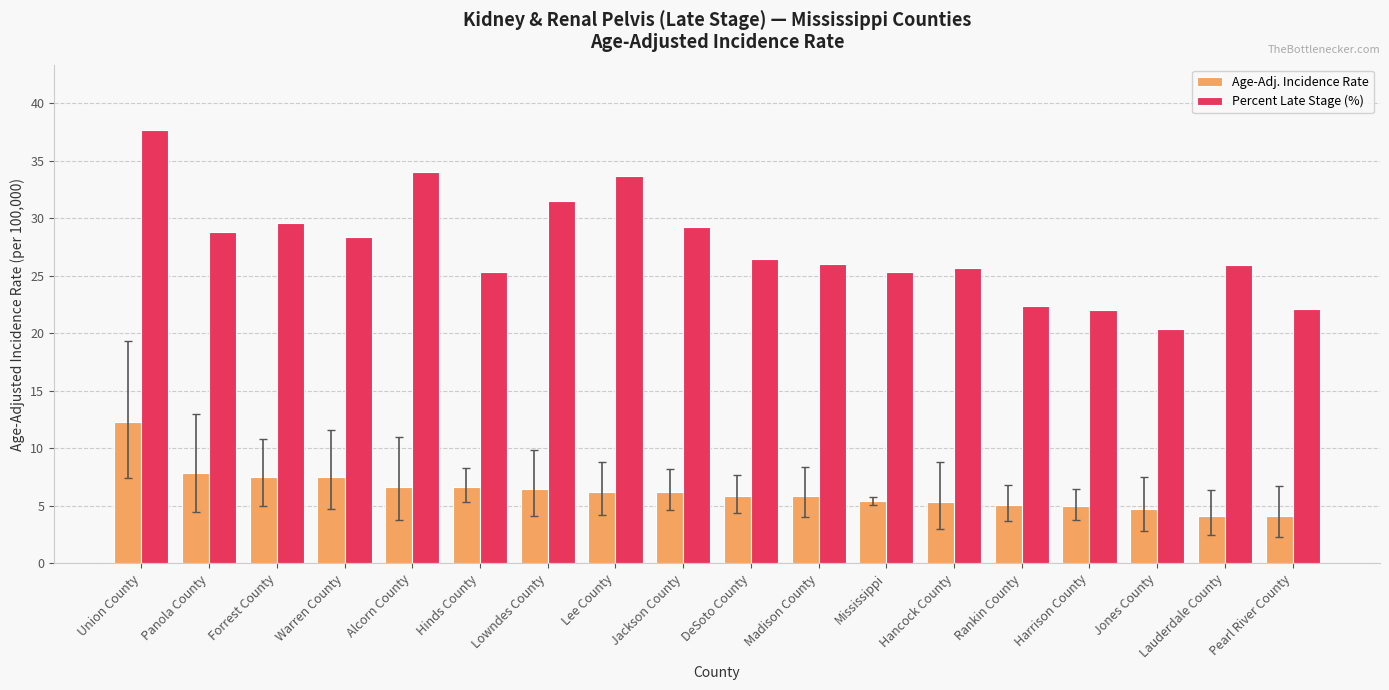

How many distinct data groups are displayed?

2